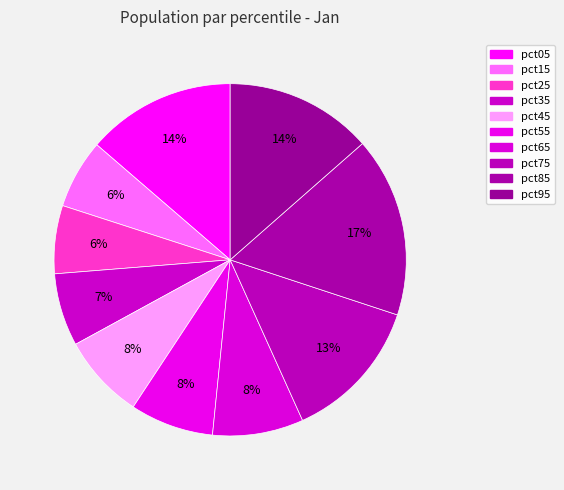

What percentage do pct35 and pct05 together represent?

20.4%